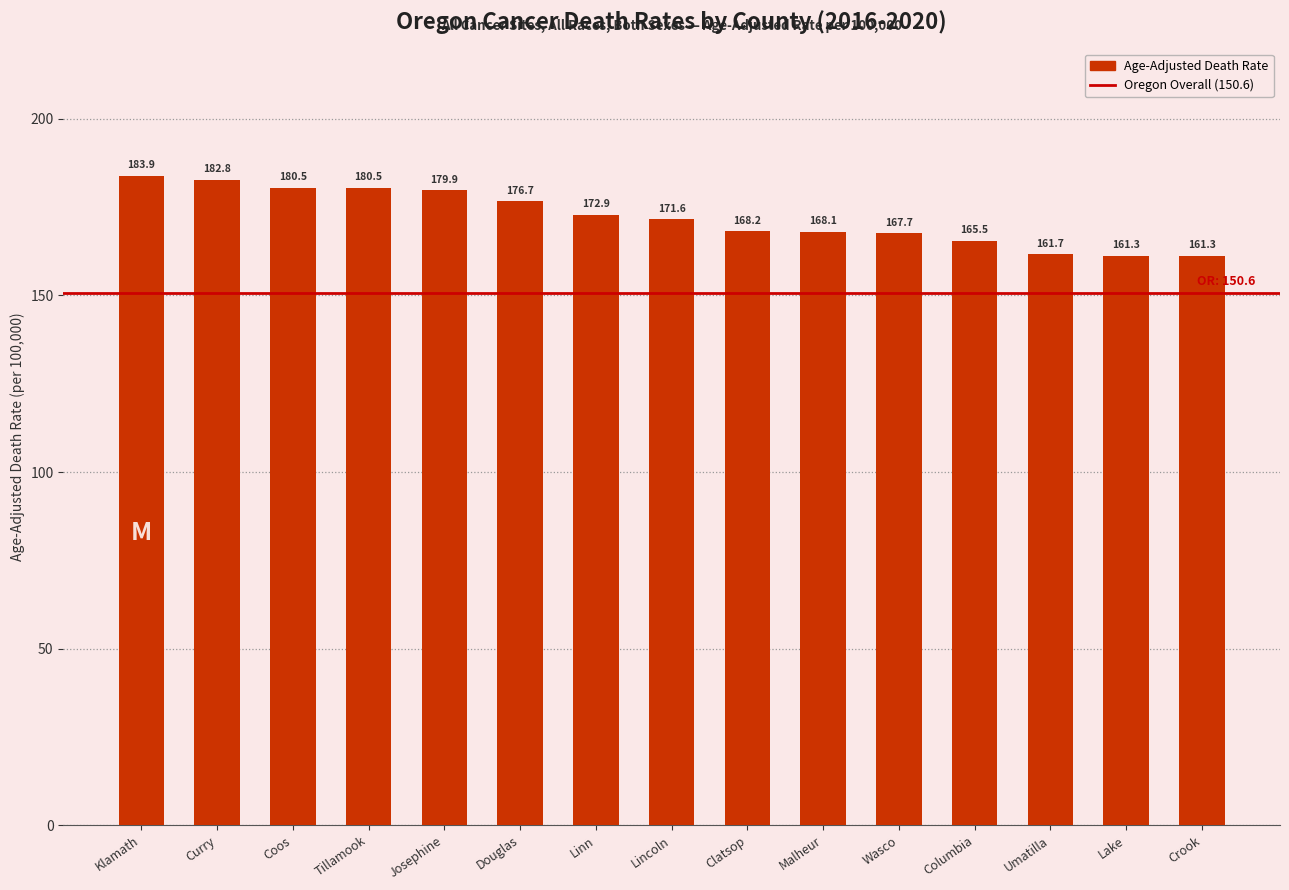

What is the difference between the maximum and minimum values?

22.6